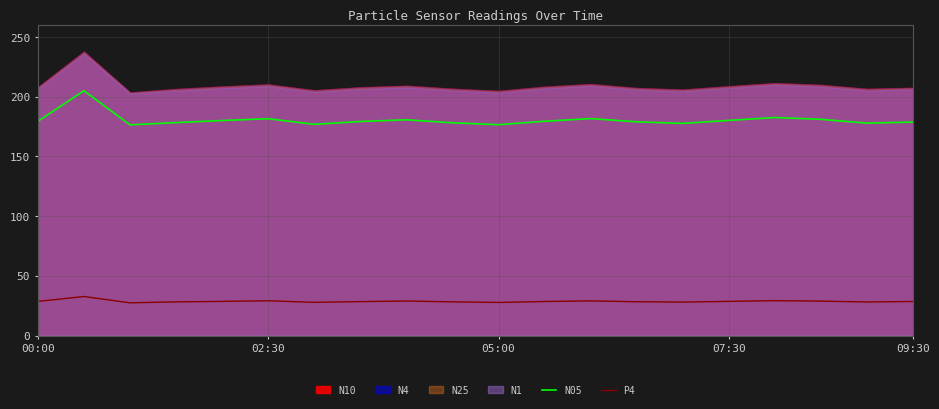

True or false: P4 has a value of 52.3 at 02:30.

False